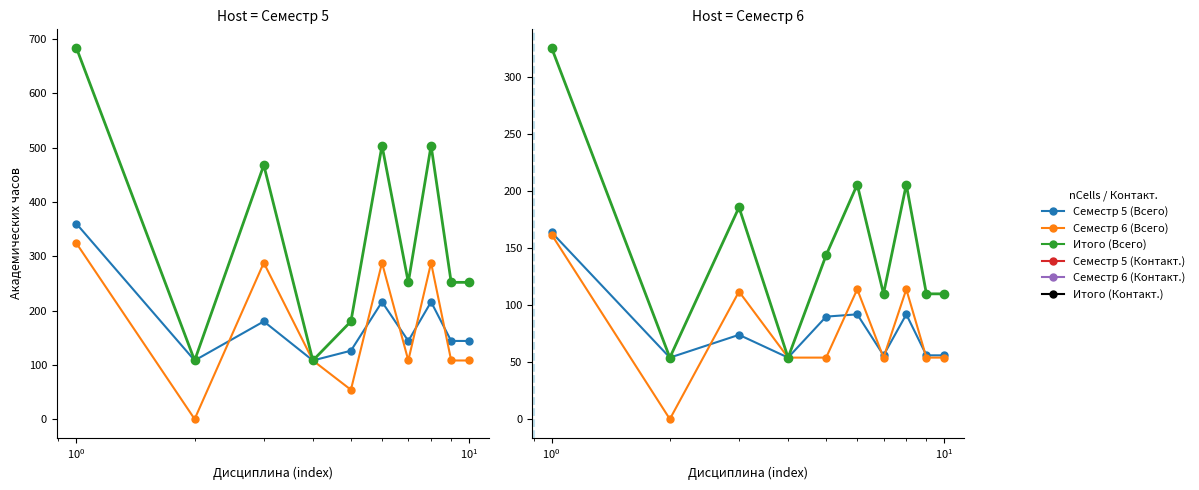

The value of Семестр 6 (Контакт.) at 8 is 15. True or false?

False